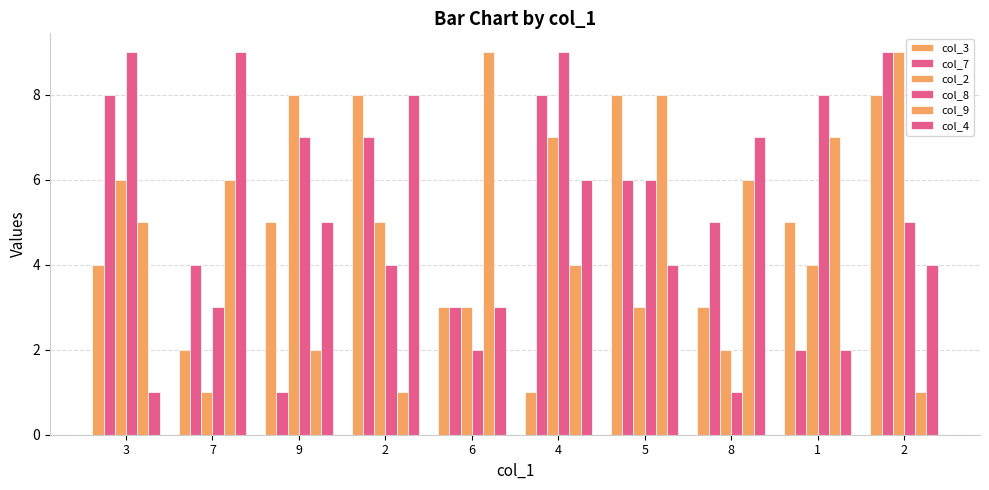

How many bars are there in total?

60